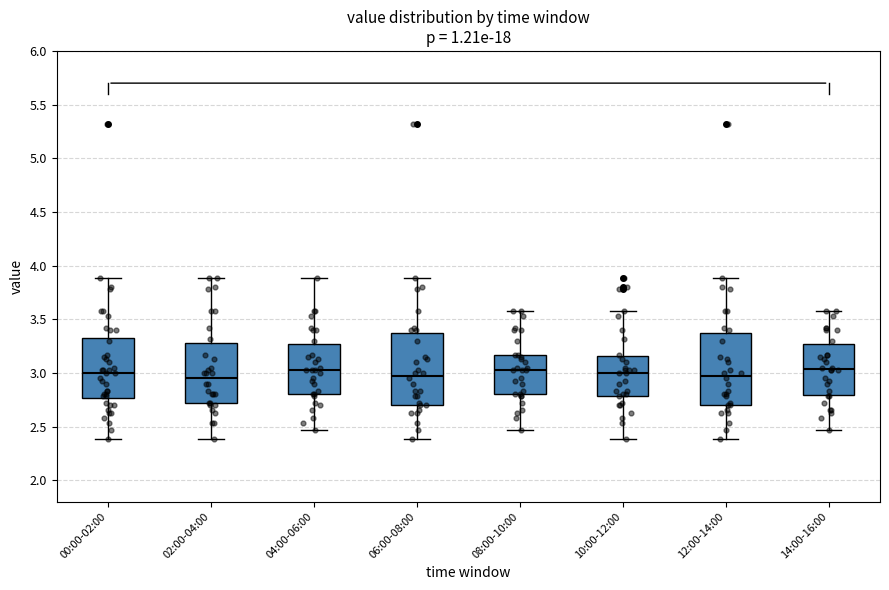

Reading left to right, read every box against the y-axis: the position of its median line, the range the box covers, and the ends of its whiskers. The values are not printed on the chart, so give them approximately, as read against the axis.

00:00-02:00: median 3.00, box 2.75 to 3.35, whiskers 2.40 to 3.90
02:00-04:00: median 2.95, box 2.70 to 3.30, whiskers 2.40 to 3.90
04:00-06:00: median 3.05, box 2.80 to 3.25, whiskers 2.45 to 3.90
06:00-08:00: median 3.00, box 2.70 to 3.40, whiskers 2.40 to 3.90
08:00-10:00: median 3.05, box 2.80 to 3.15, whiskers 2.45 to 3.60
10:00-12:00: median 3.00, box 2.80 to 3.15, whiskers 2.40 to 3.60
12:00-14:00: median 3.00, box 2.70 to 3.40, whiskers 2.40 to 3.90
14:00-16:00: median 3.05, box 2.80 to 3.25, whiskers 2.45 to 3.60